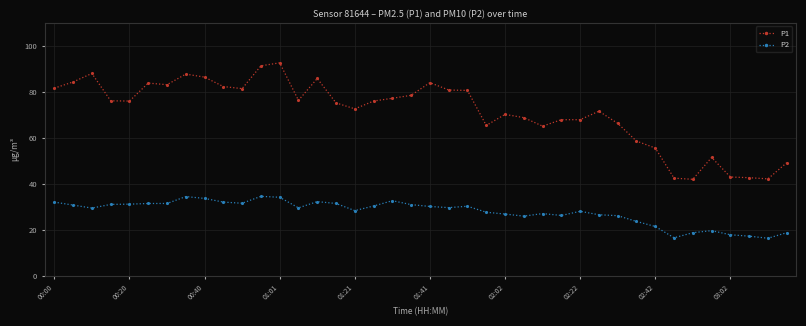

Does the chart have visible grid lines?

Yes